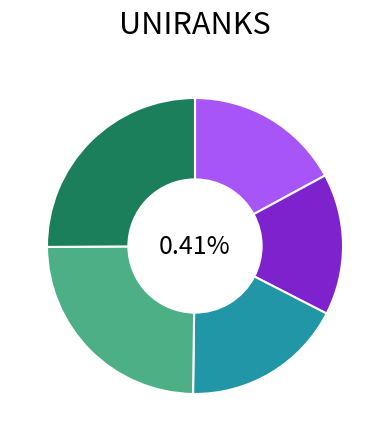

Rank the categories by value from highest to lowest.

2023, 2022, 2018, 2016, 2017